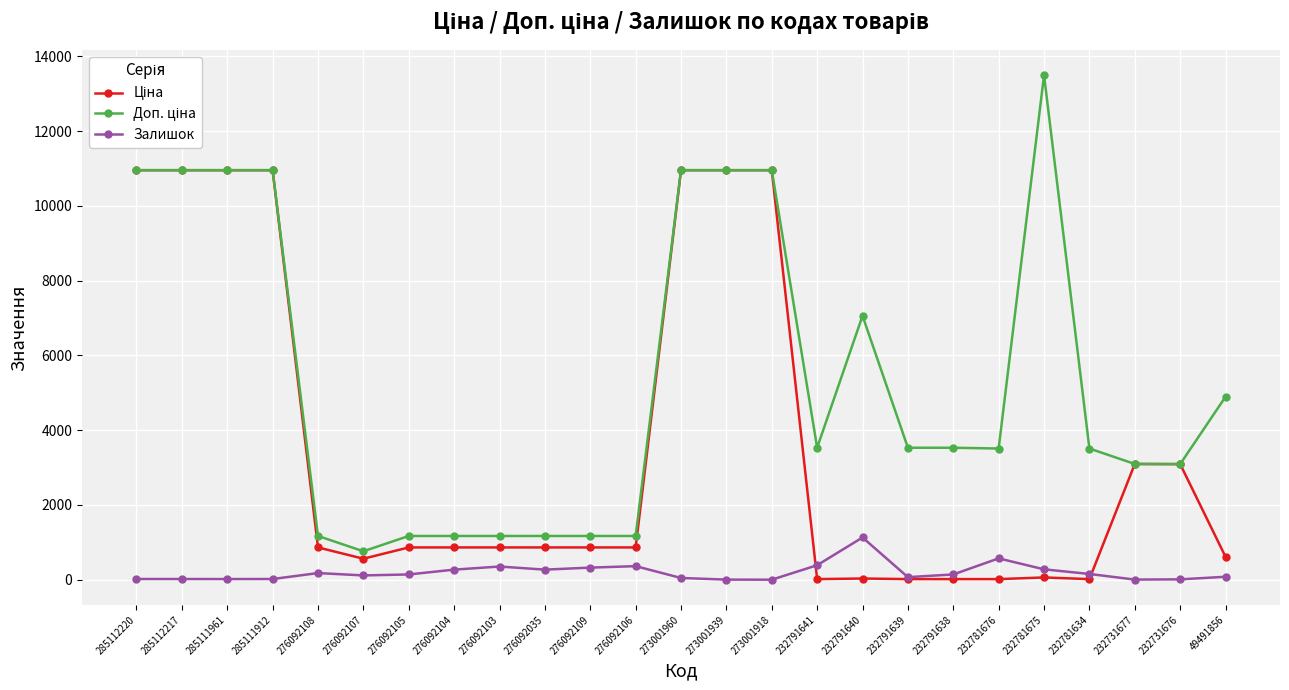

The Залишок series shows 269.0 at 276092035. True or false?

True